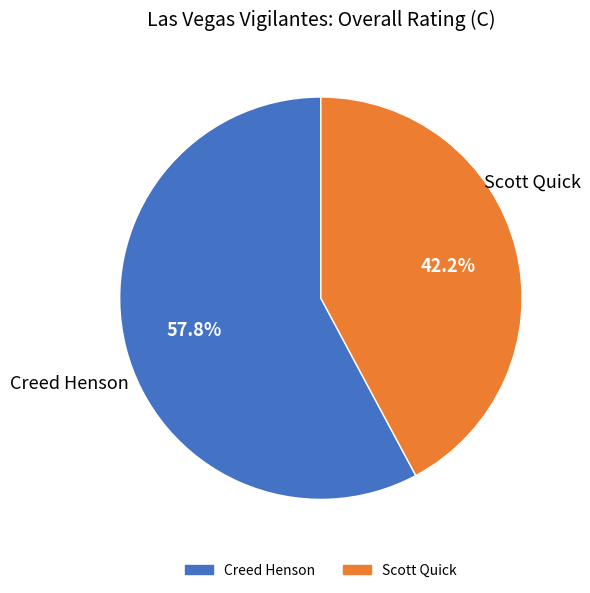

Rank the categories by value from lowest to highest.

Scott Quick, Creed Henson